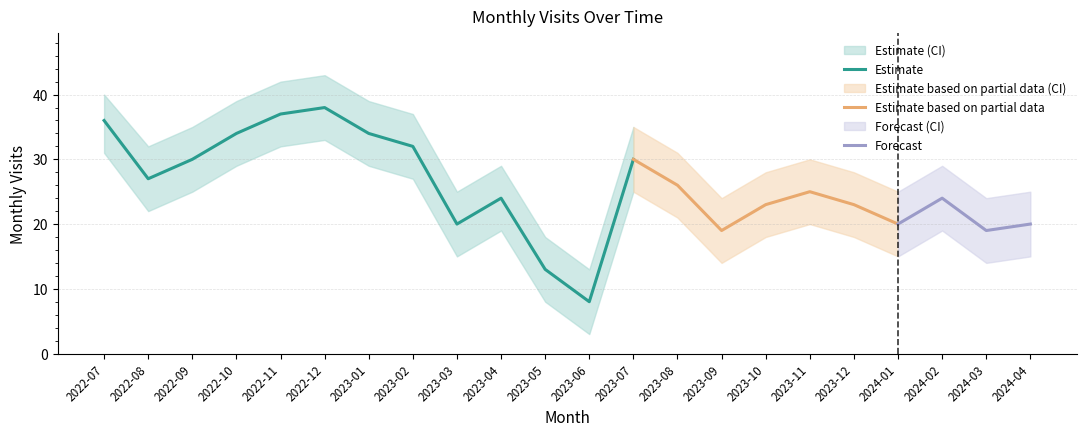

Which category has the highest value in the Estimate series?

2022-12